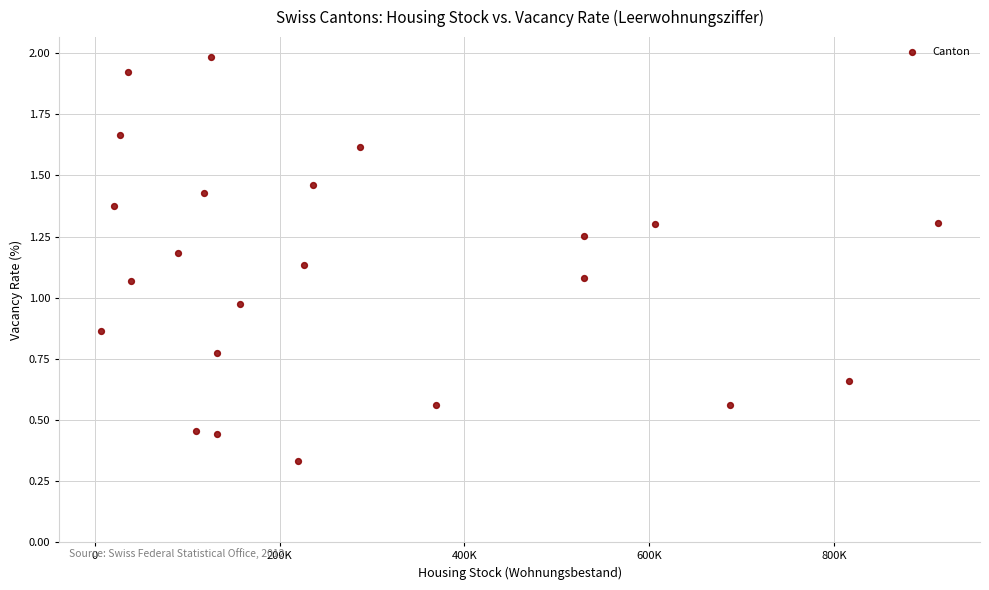

What is the range of X values (max minus min)?

905304.0